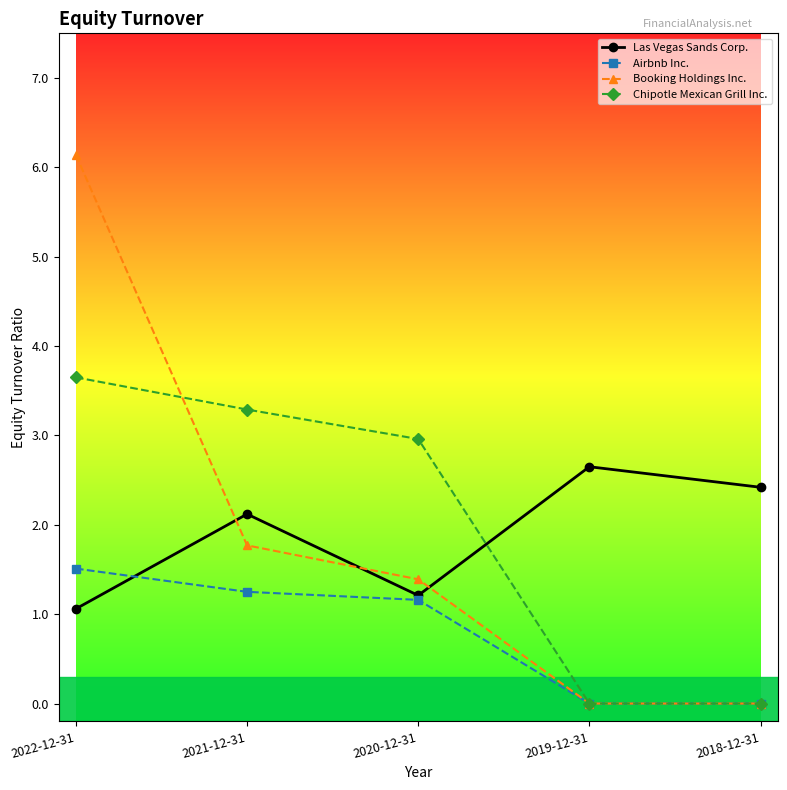

Where is the first local maximum for Las Vegas Sands Corp.?

2021-12-31